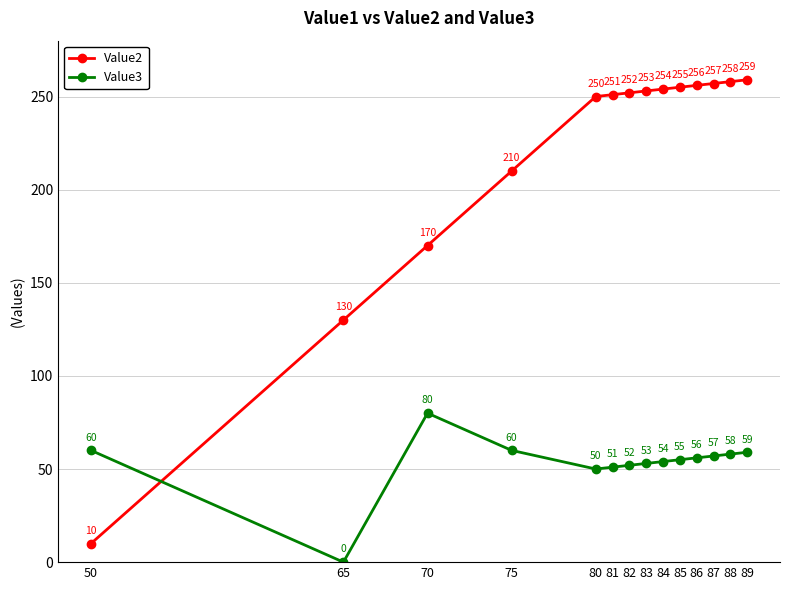

At which category does the chart reach its peak across all series?

89